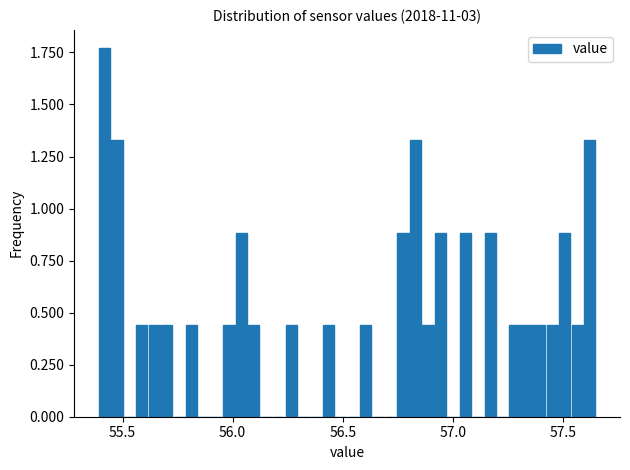

Read against the x-axis, roughly where is the centre of the tallest bar?

55.40